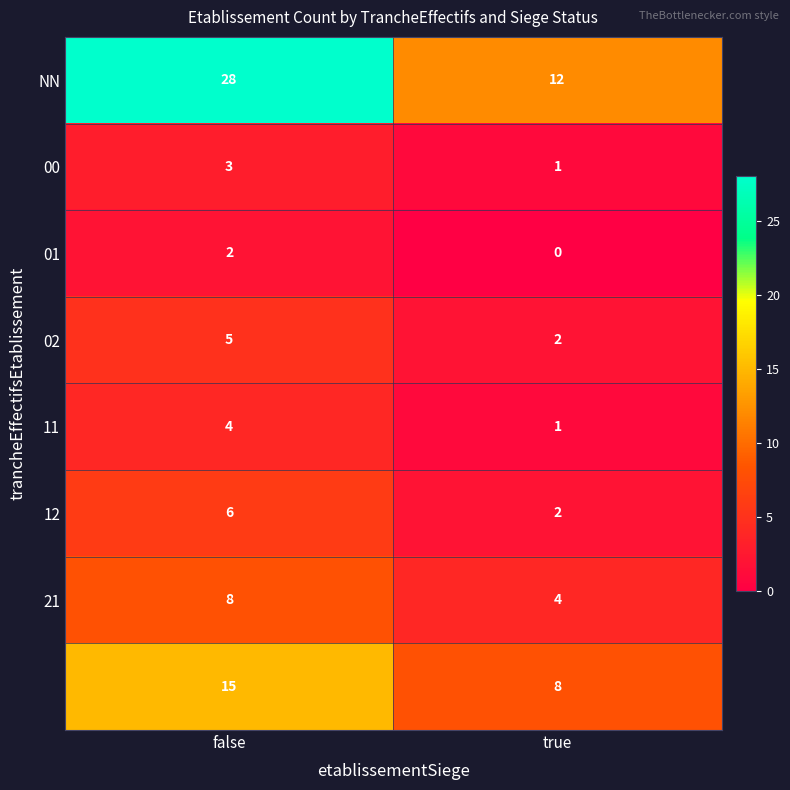

At which category is the sum across all series the highest?

false